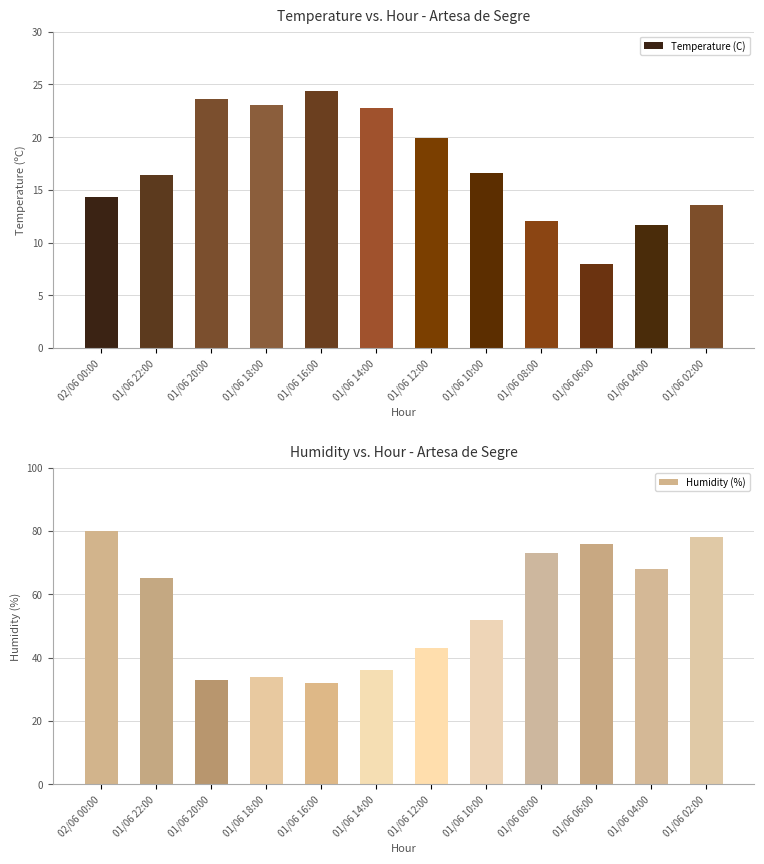

Which has a higher value, 01/06 16:00 or 01/06 18:00?

01/06 16:00